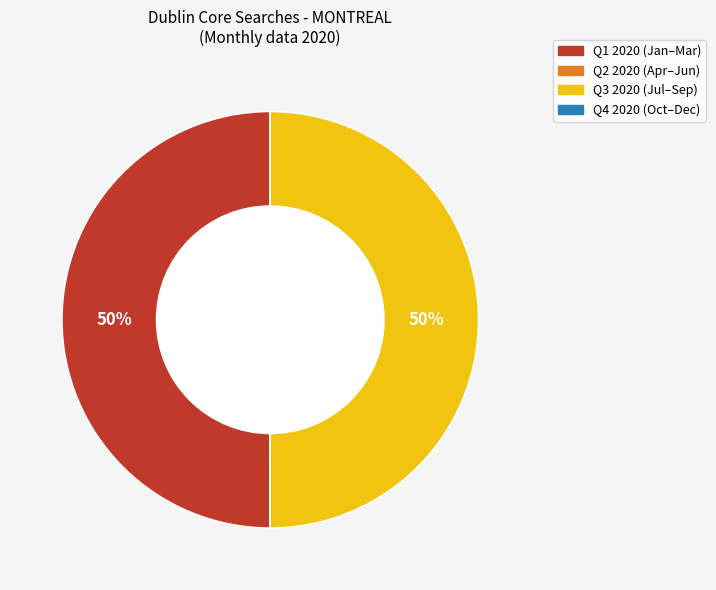

To the nearest percent, what is the difference between the largest and smallest slice percentages?

50%